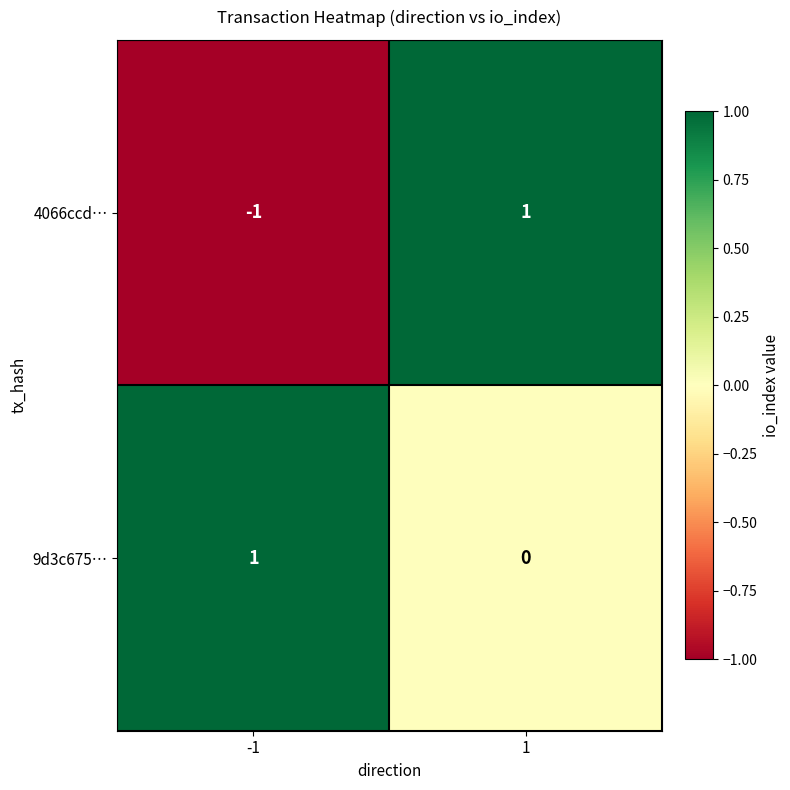

How many series are shown in this chart?

2